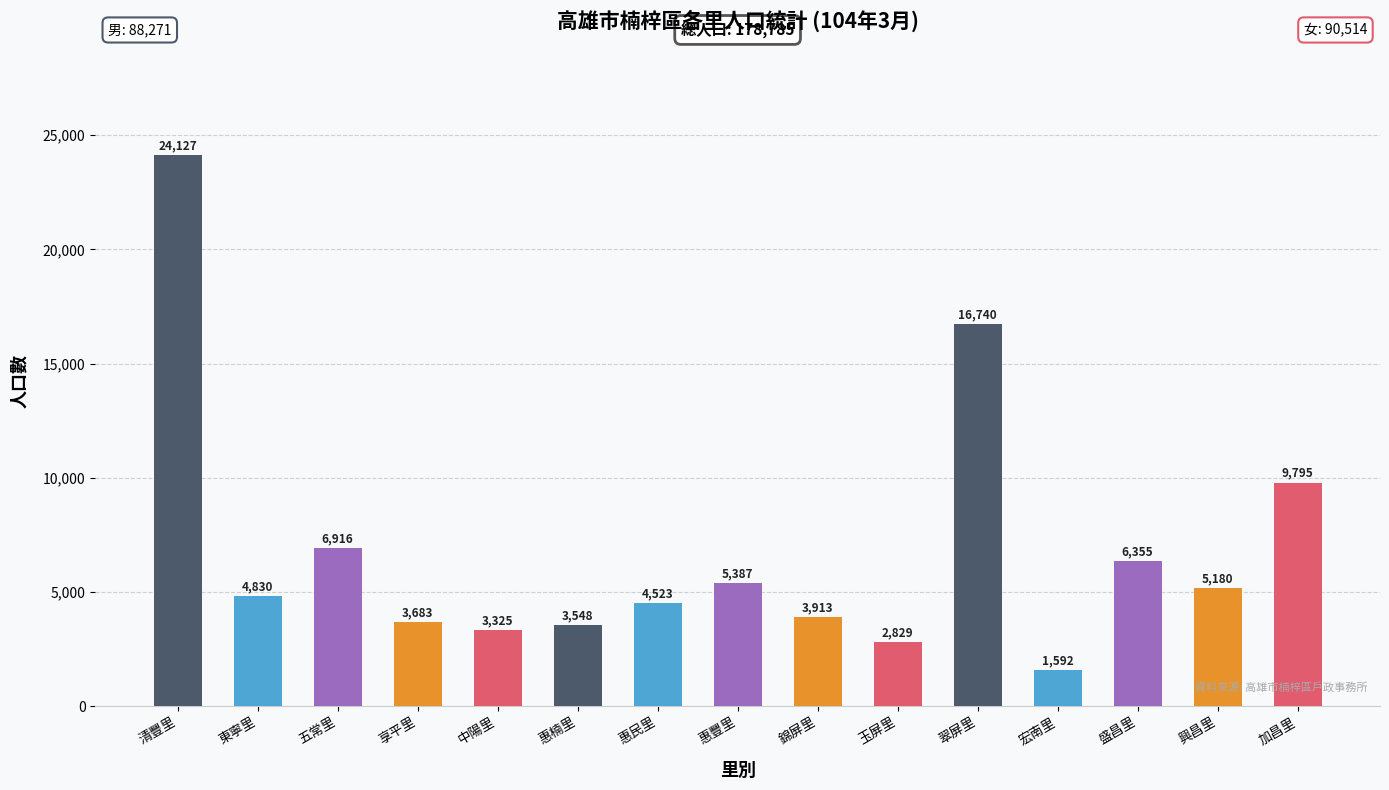

What position from the right is 東寧里?

14